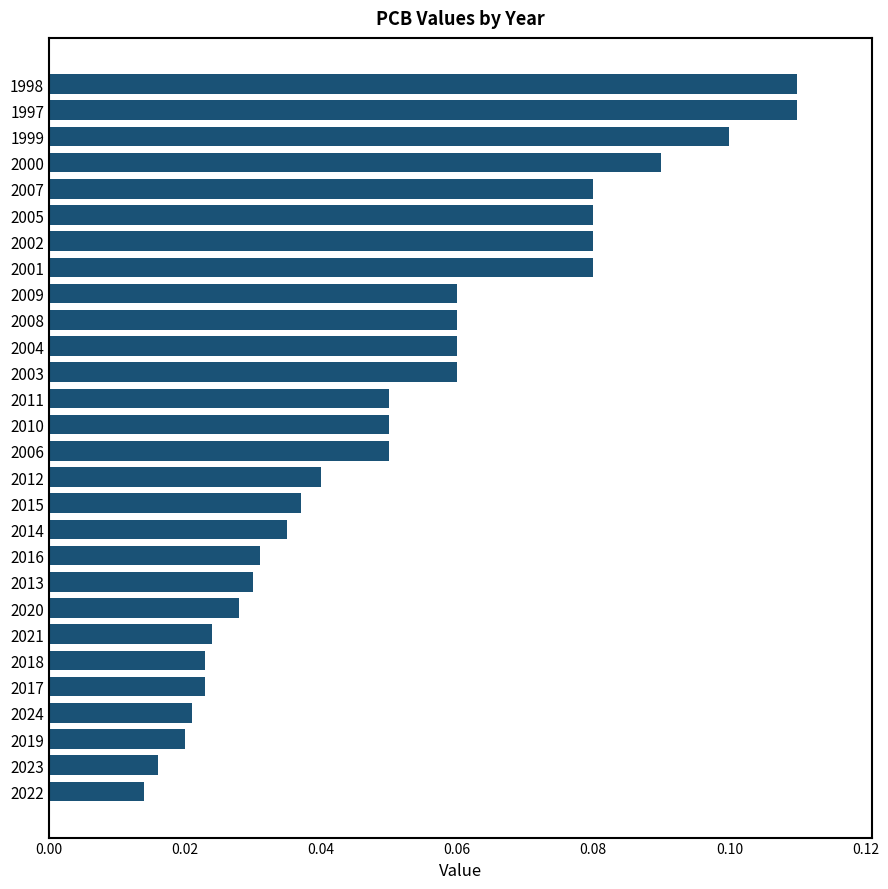

Which has a higher value, 2000 or 2004?

2000